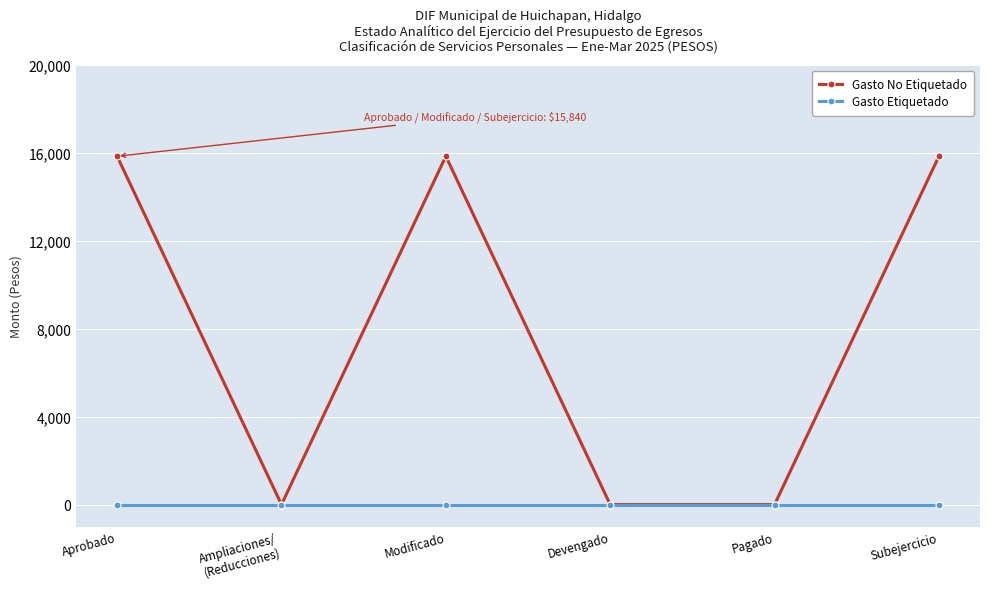

True or false: Gasto No Etiquetado has more than 2 interior local peaks.

False